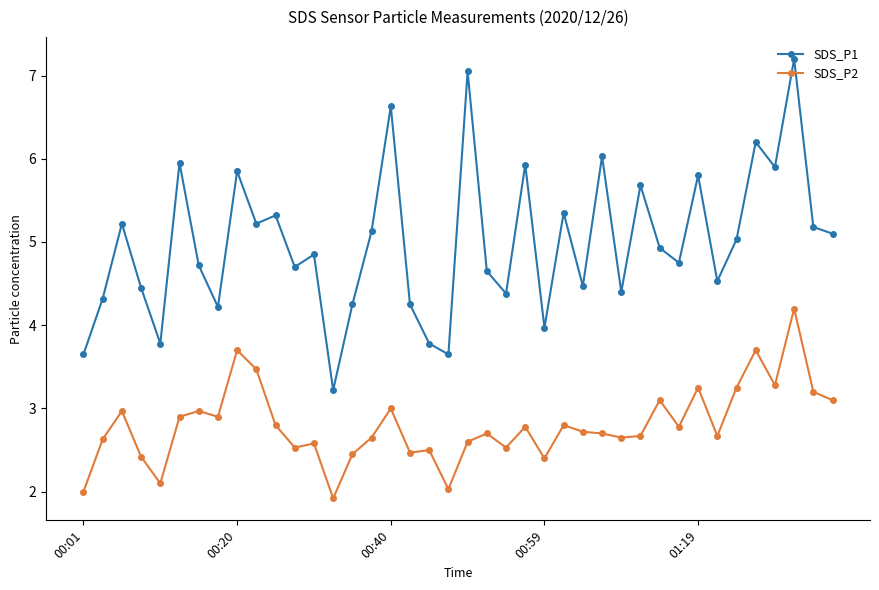

Rank the series by their maximum value, from highest to lowest.

SDS_P1, SDS_P2